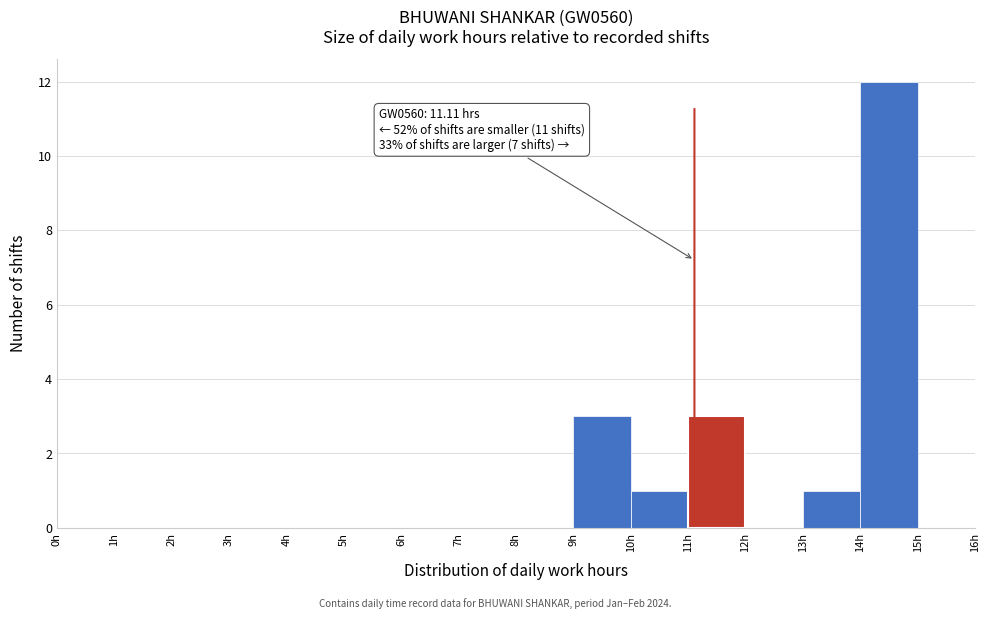

Which range on the x-axis has the tallest bar?

14 to 15